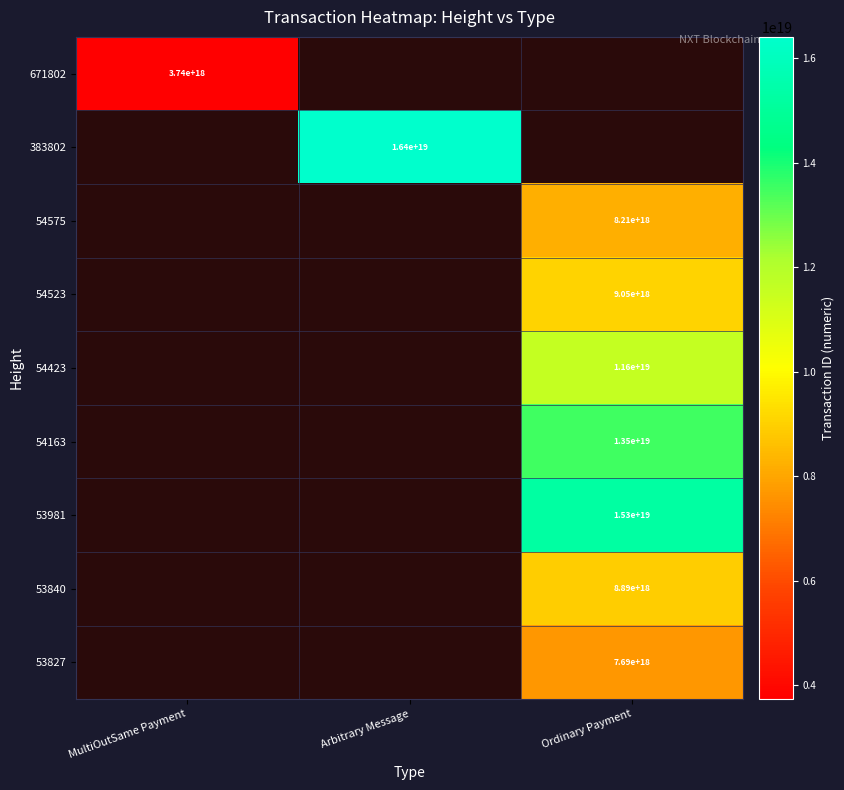

True or false: 54423 has a value of 6735583973294629888 at Ordinary Payment.

False